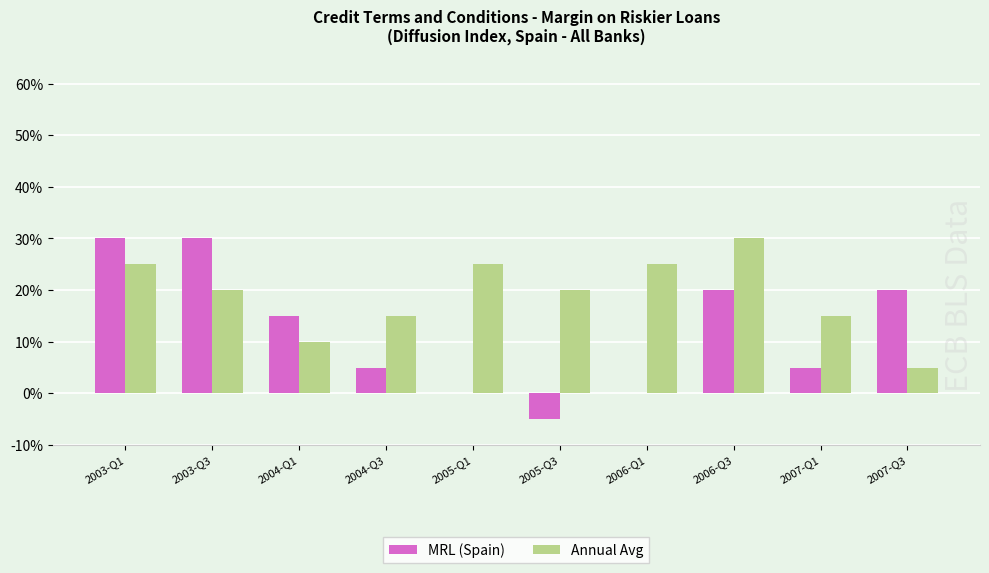

What is the highest value of the Annual Avg series?

30